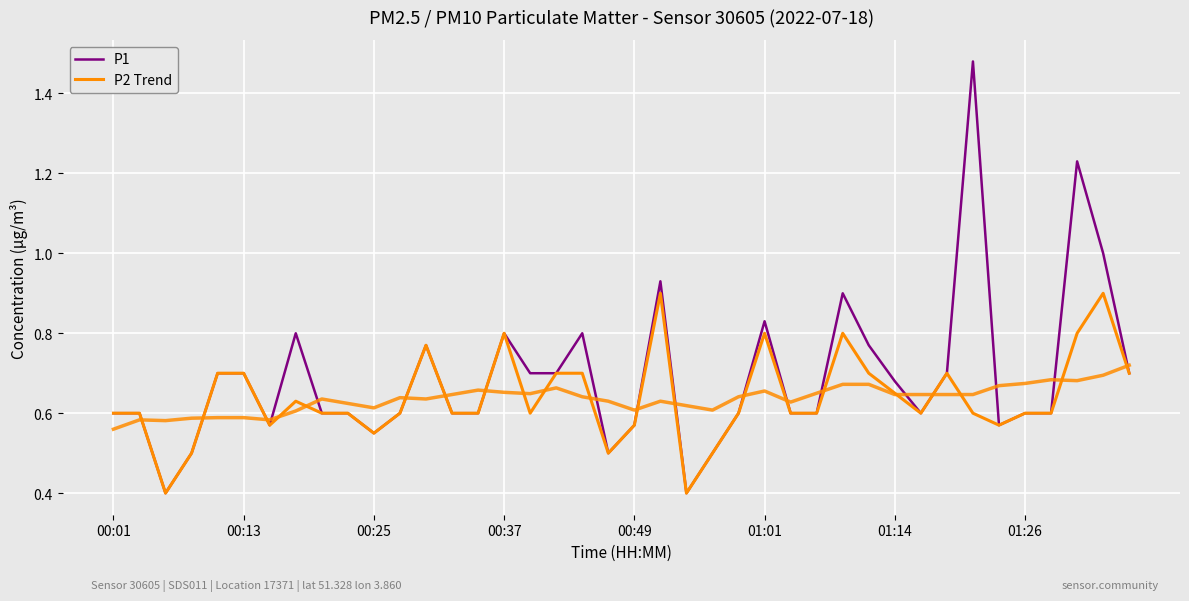

Which series has the largest total across all categories?

P1